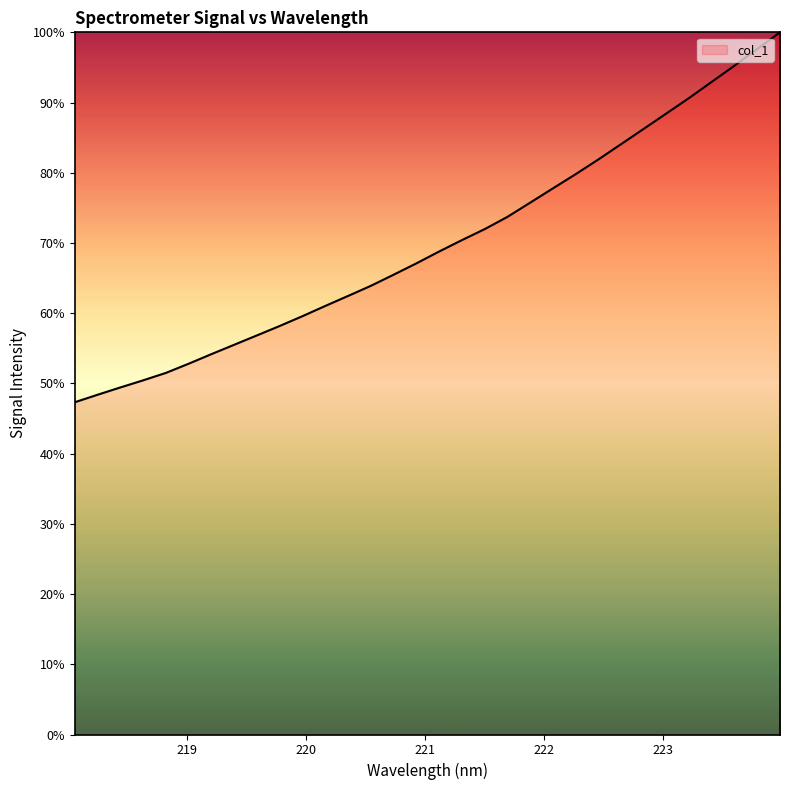

What is the greatest value displayed?

100.0